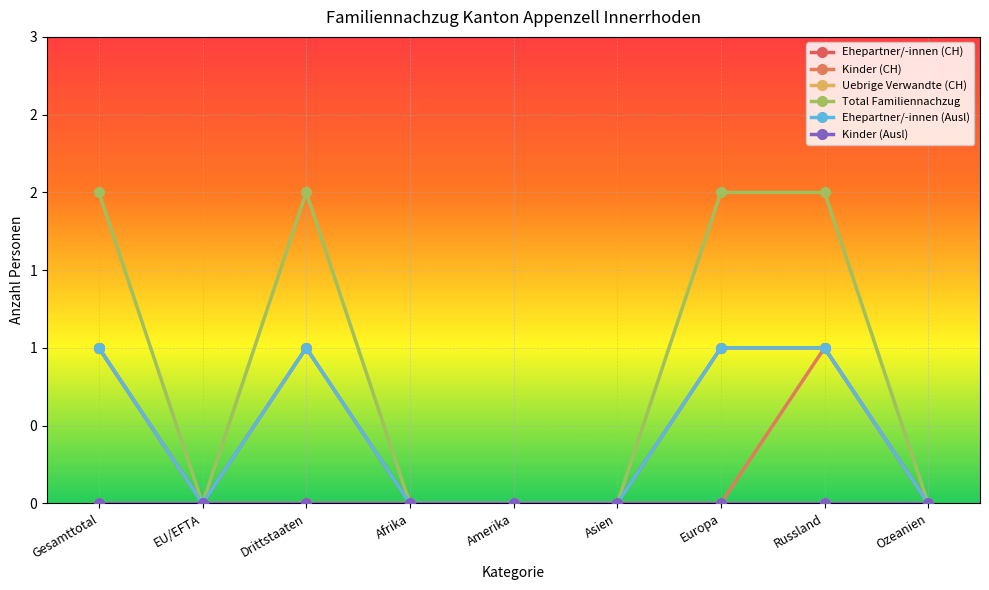

How many interior local valleys does the Ehepartner/-innen (CH) series have?

1